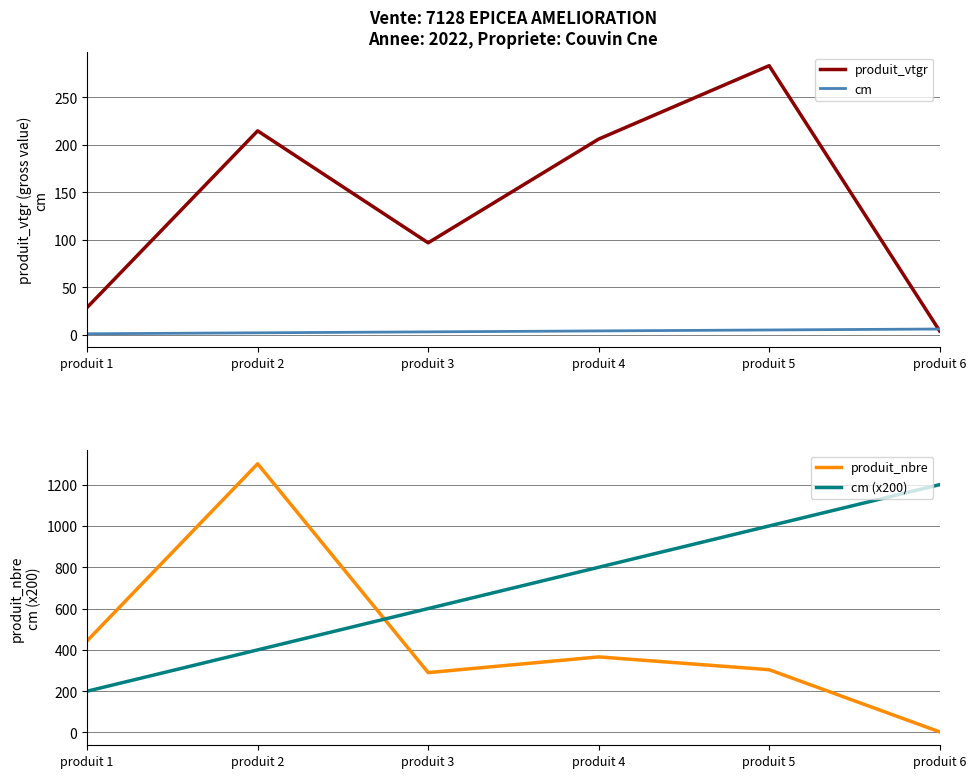

How many values in the produit_vtgr series exceed 205?

3